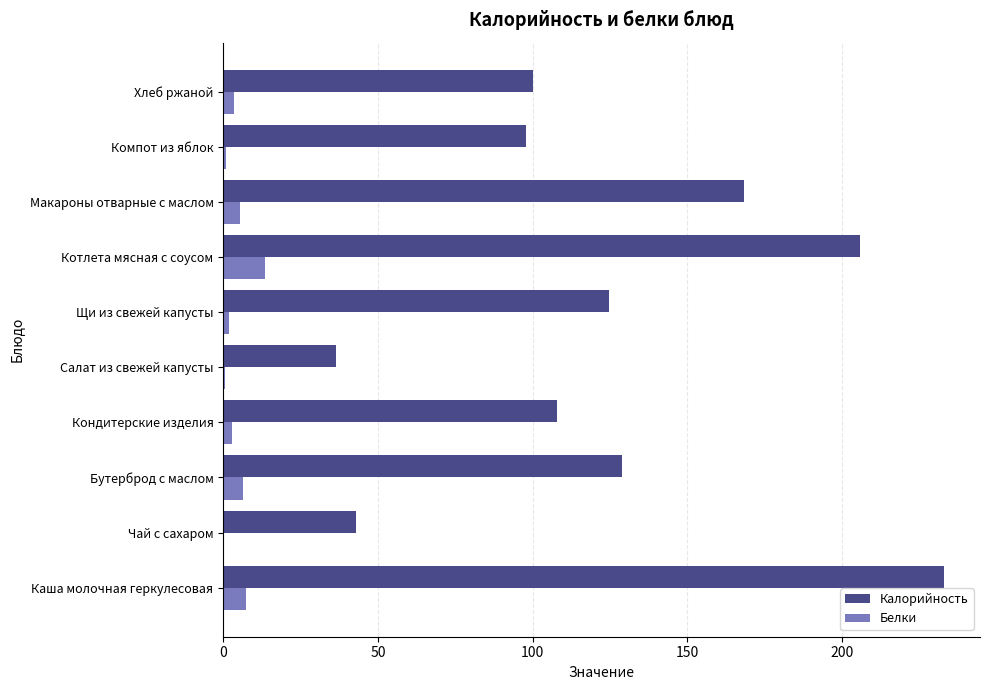

Is it true that Калорийность equals 233.0 at Каша молочная геркулесовая?

True